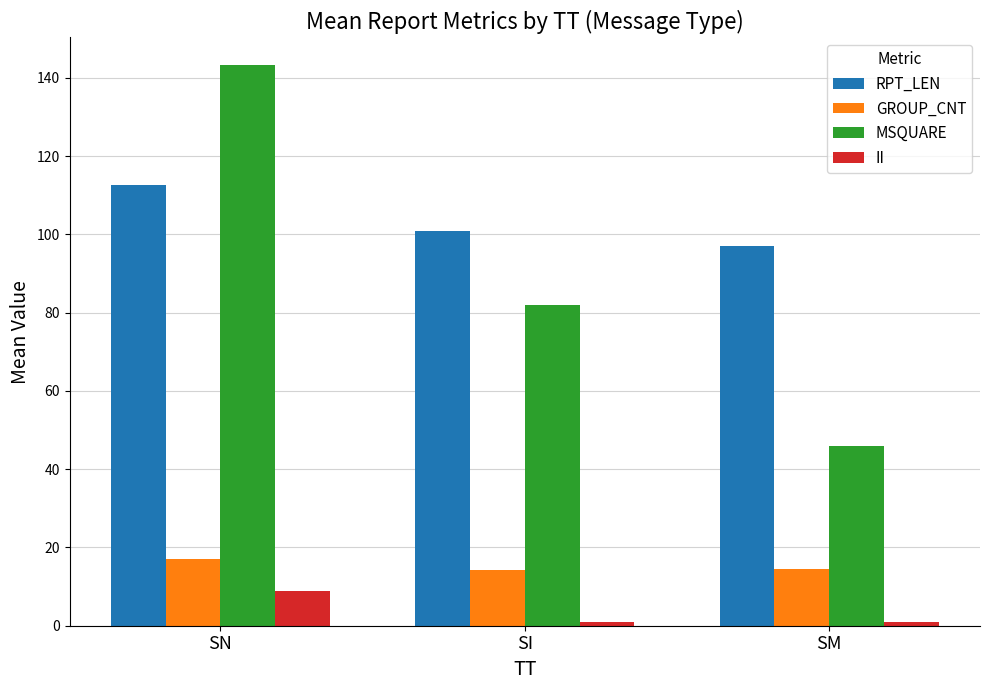

What is the label of the 1st bar from the right?

SM